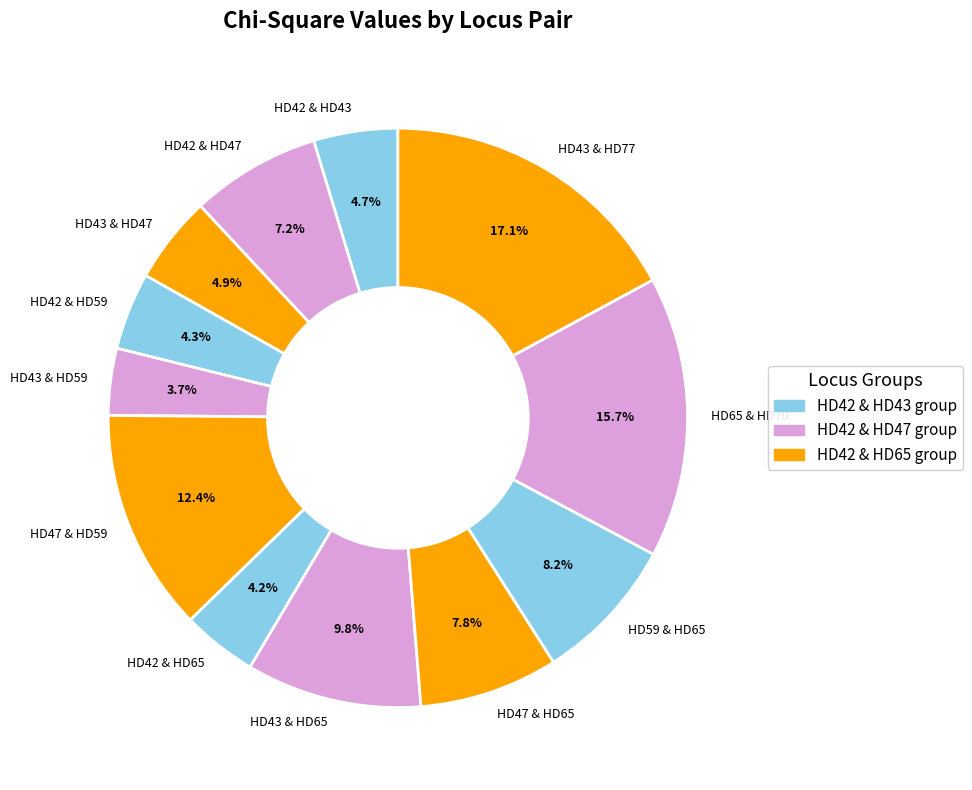

How many segments does this pie chart have?

12